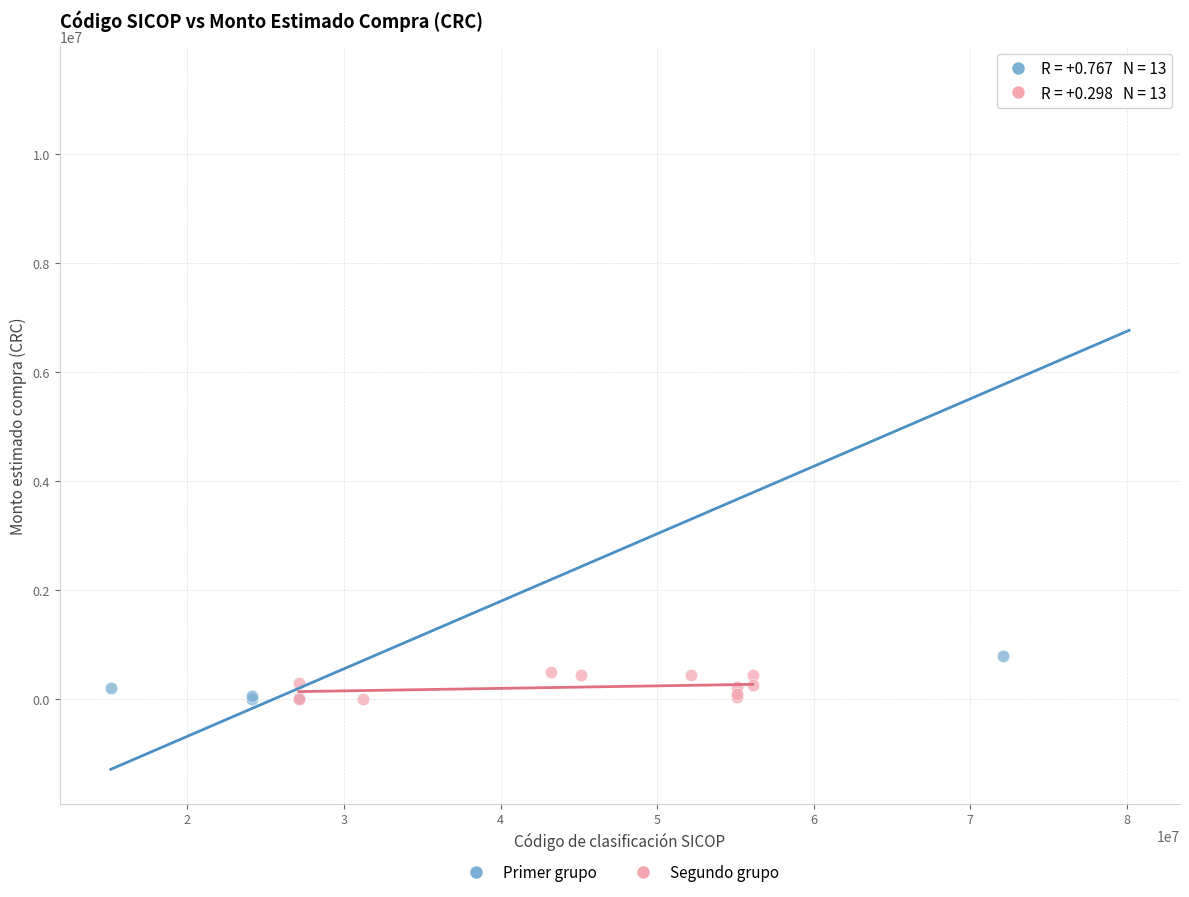

Which series contains the highest Y value?

Primer grupo